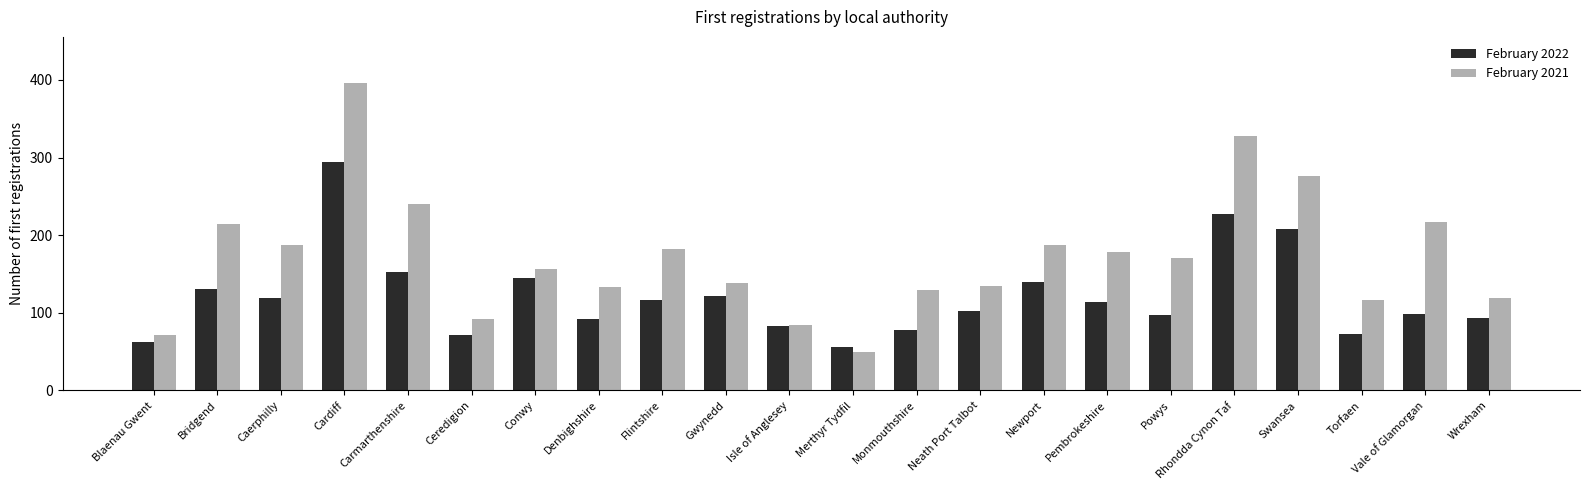

How many values in the February 2021 series are below 170?

11